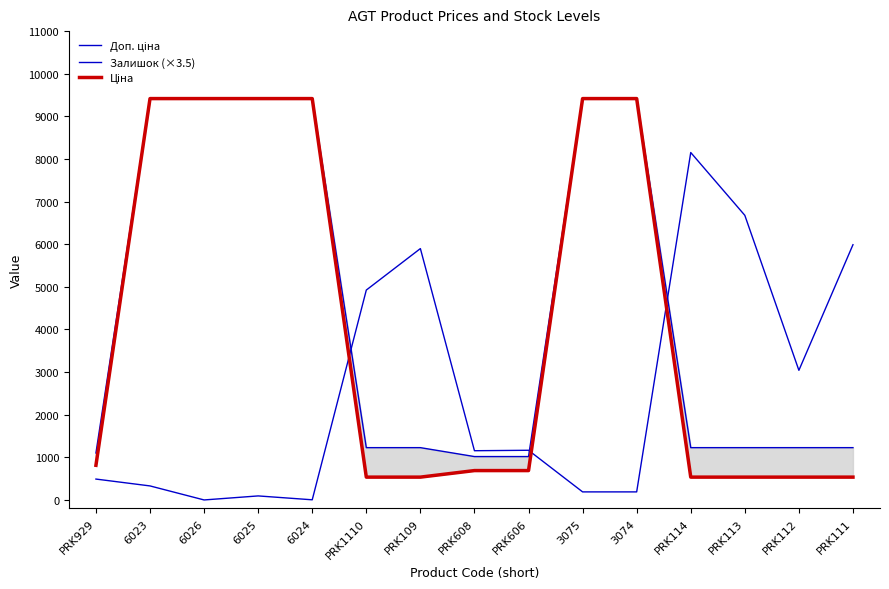

What is the value of the Ціна point at the 11th from the left?

9416.9